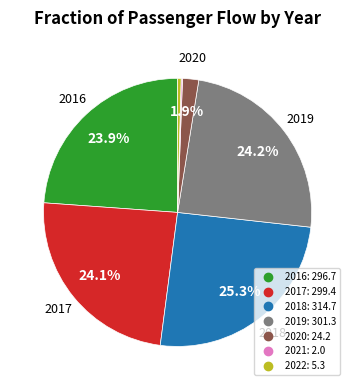

The 2019 slice represents 31% of the pie. True or false?

False